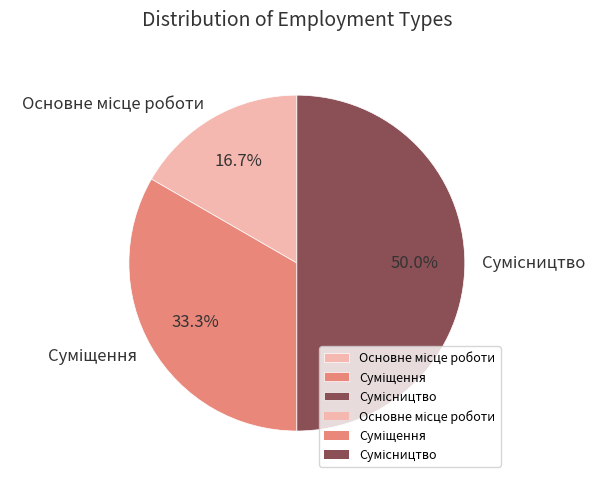

How much of the chart is everything except Основне місце роботи?

83.3%